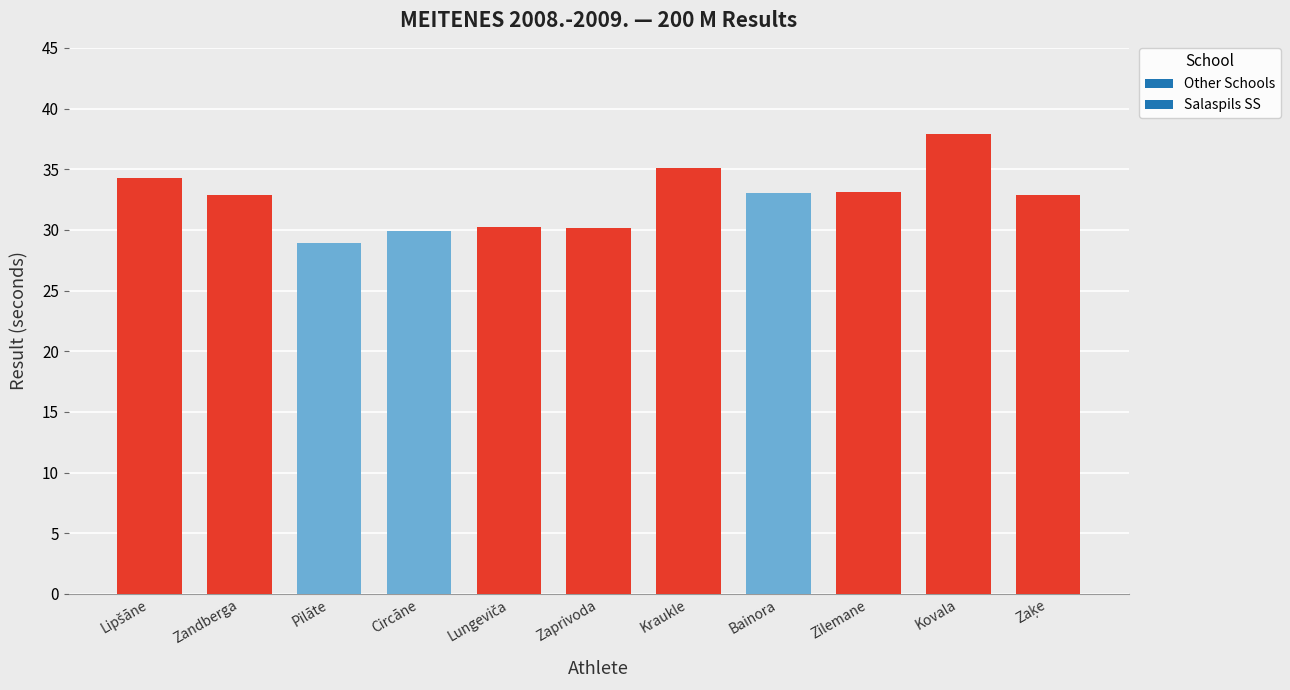

What value does the data have at Kovala?

37.9